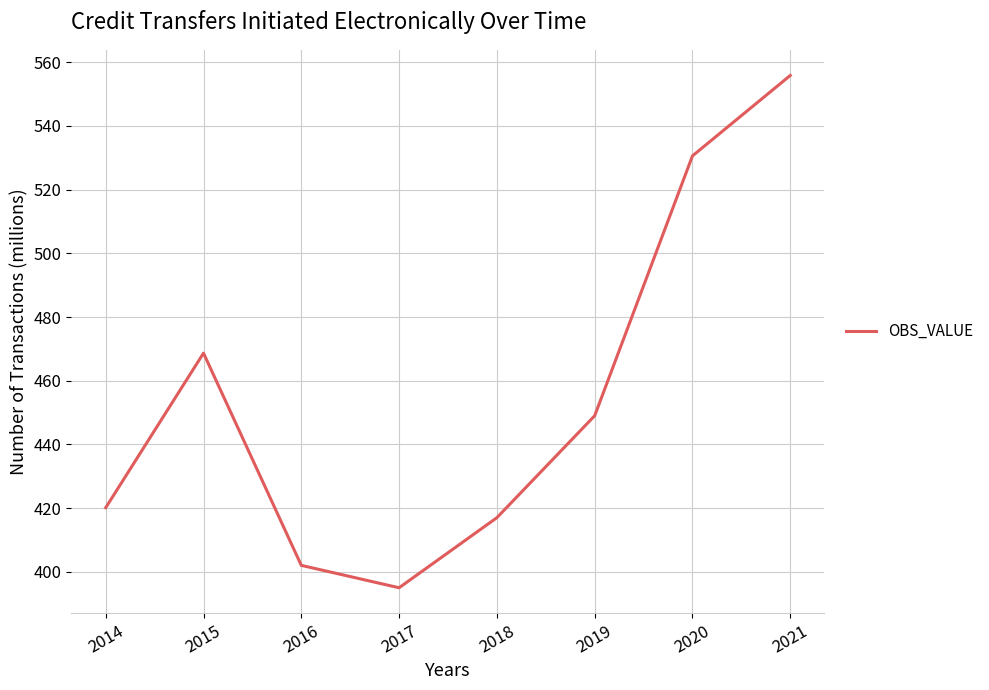

Which has a higher value, 2018 or 2015?

2015